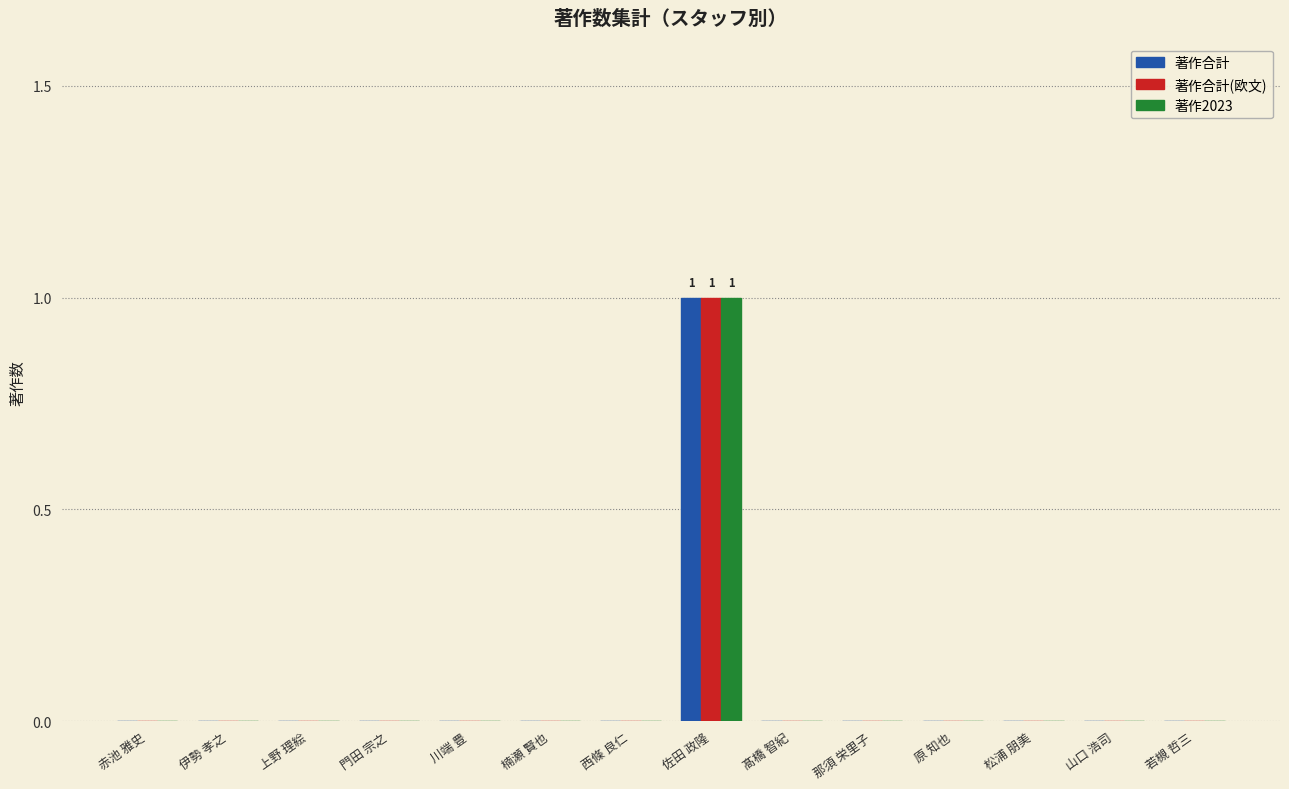

How many categories are shown in the chart?

14